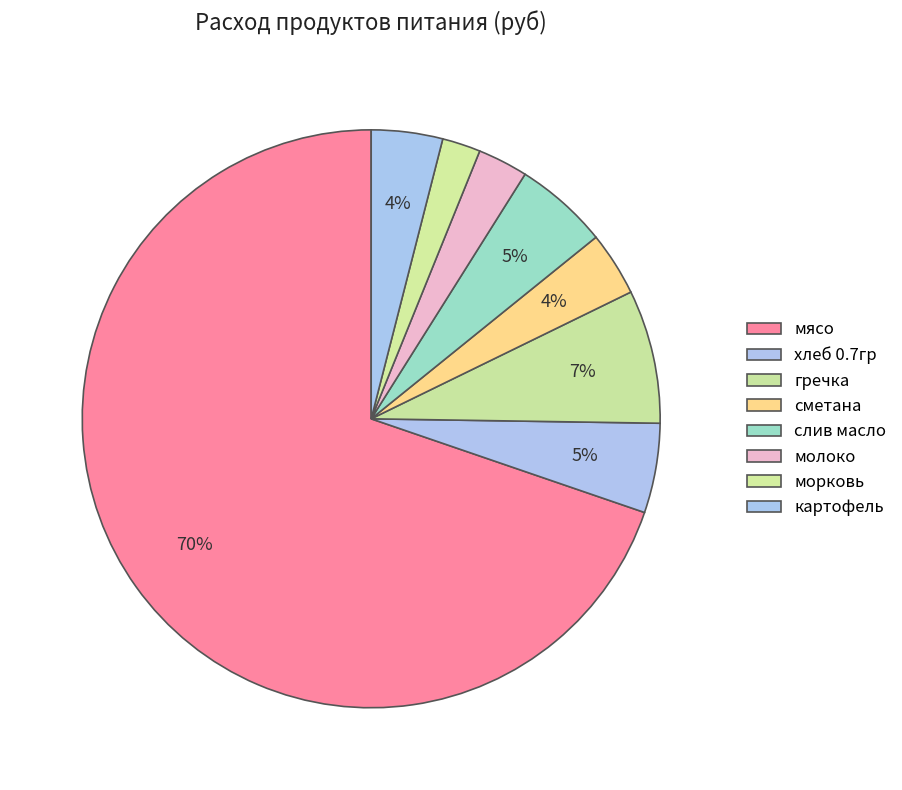

To the nearest percent, what is the difference between the largest and smallest slice percentages?

68%